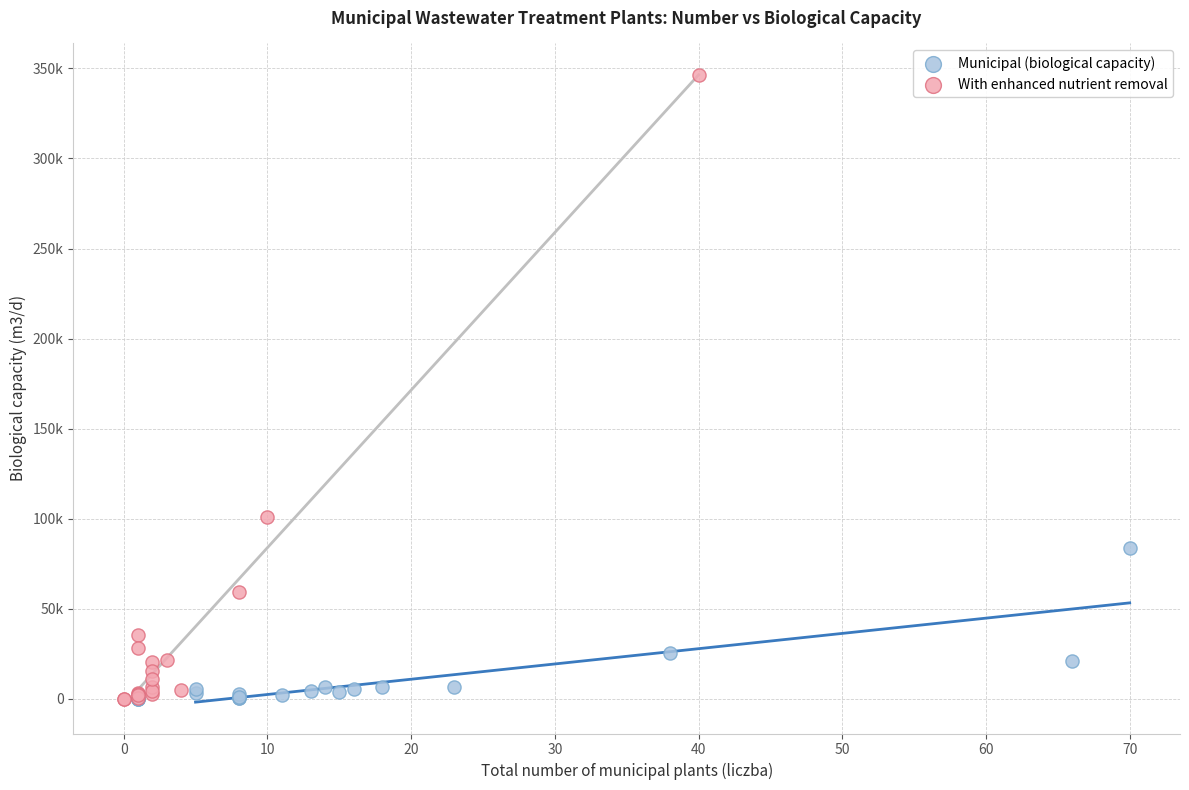

Which series has the widest spread of Y values?

With enhanced nutrient removal